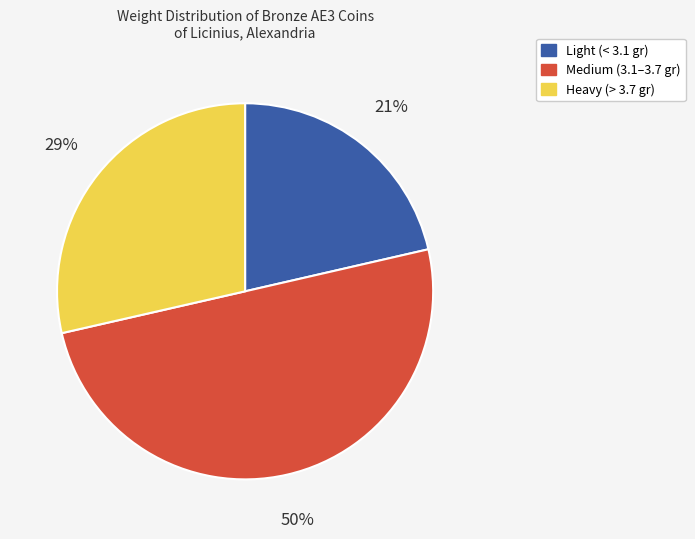

To the nearest percent, what is the difference between the largest and smallest slice percentages?

29%